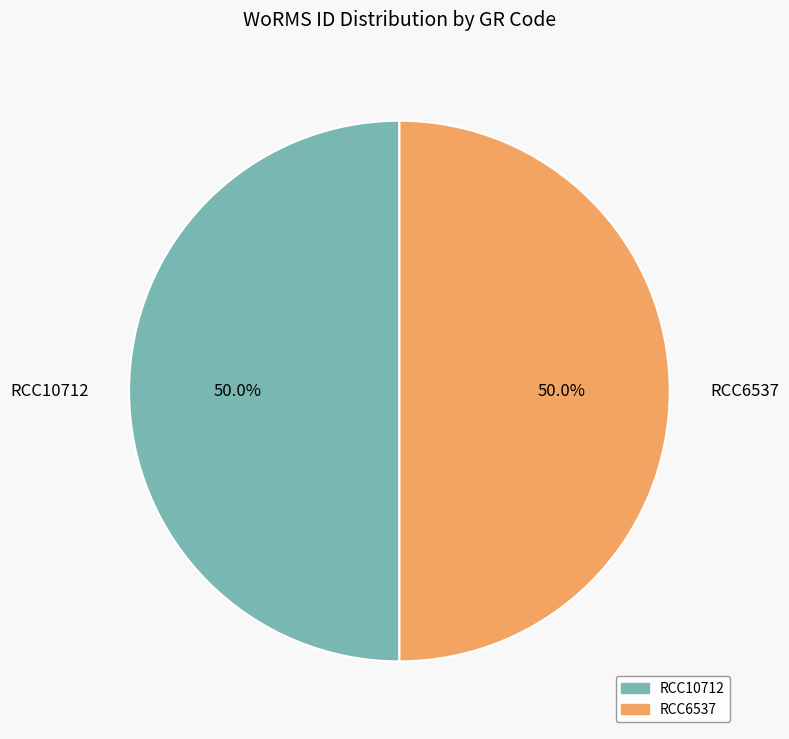

What percentage do RCC6537 and RCC10712 together represent?

100.0%